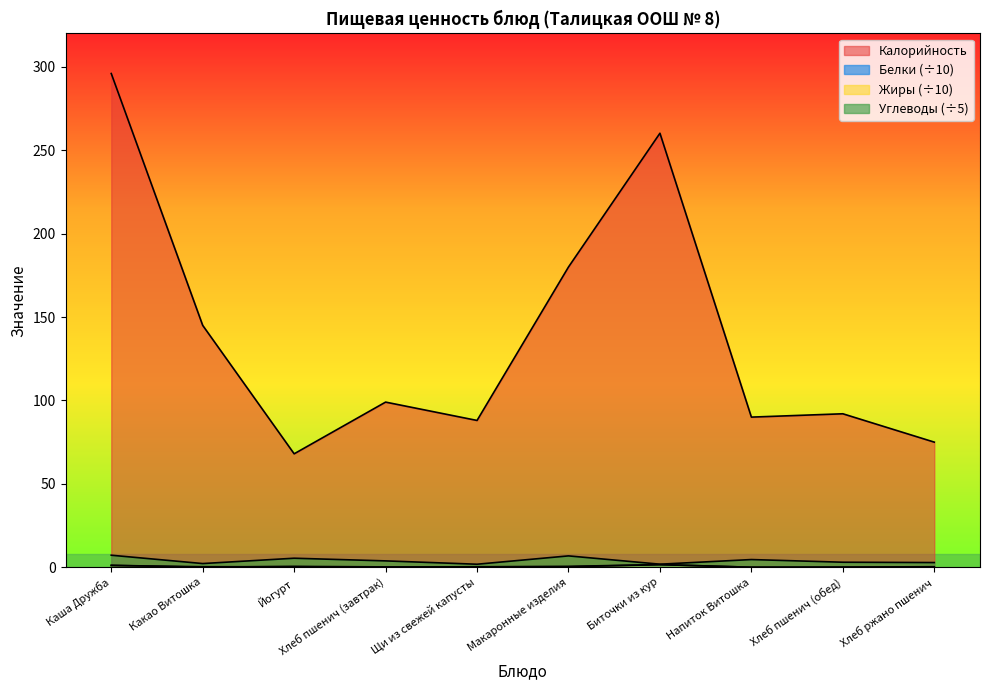

What position from the right is Щи из свежей капусты?

6